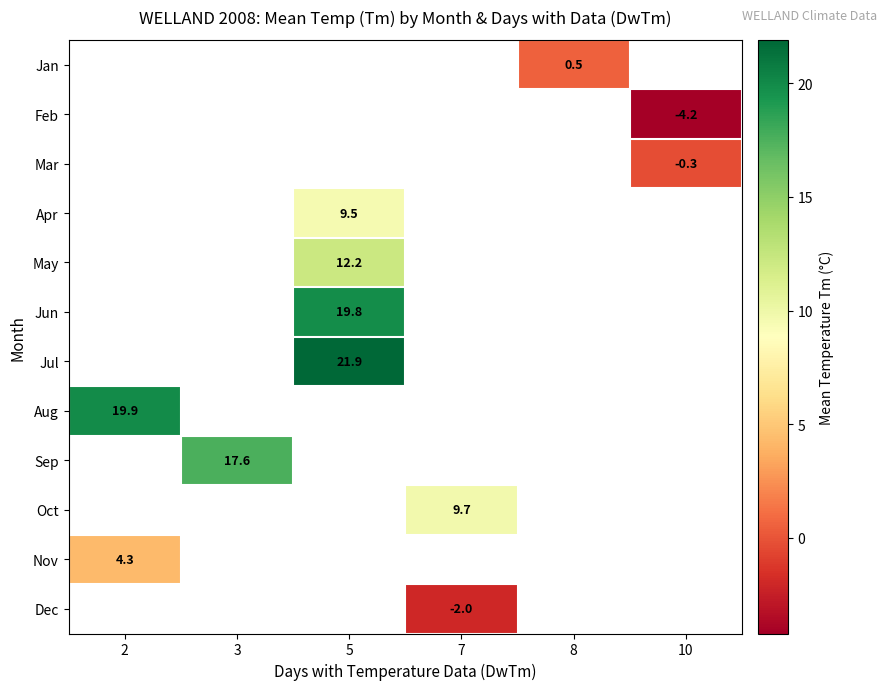

At which category does the chart reach its minimum across all series?

10